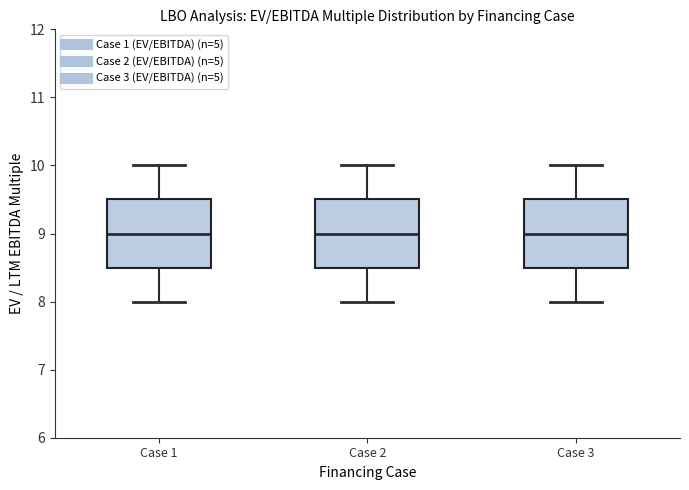

Where does the lower whisker of the box for Case 2 end on the y-axis? The values are not printed on the chart, so give them approximately, as read against the axis.

8.0